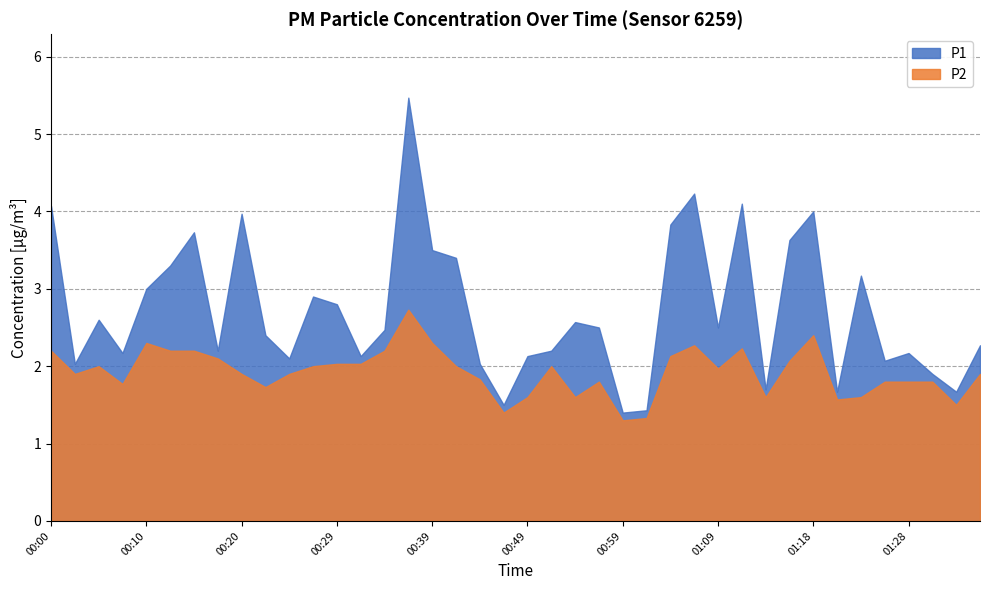

List the series in order of their peak value, lowest first.

P2, P1